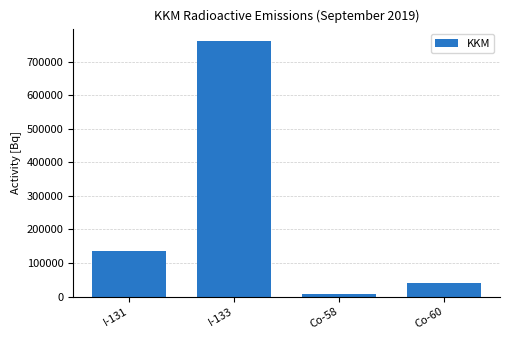

At which category does the chart reach its peak across all series?

I-133